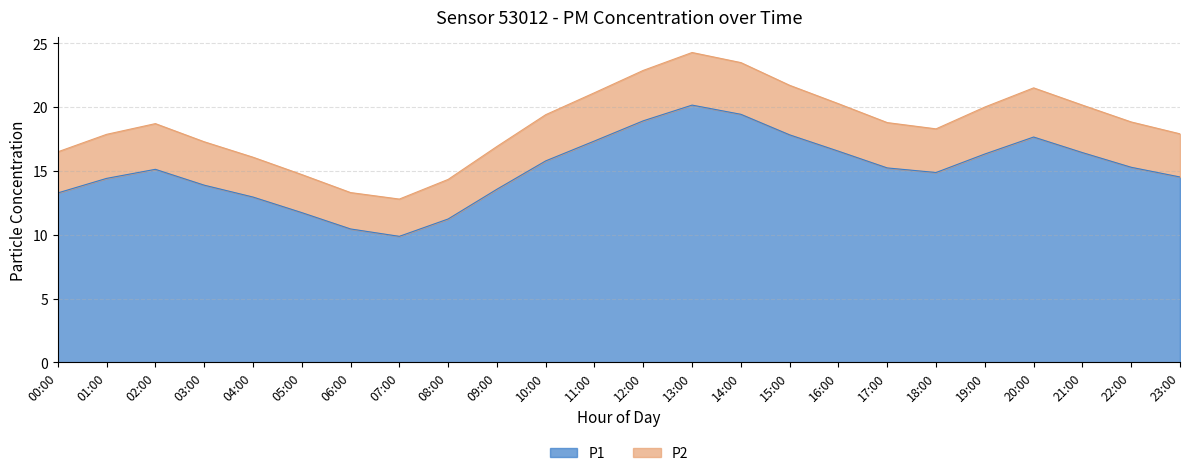

Does the chart display data point markers on the line(s)?

No